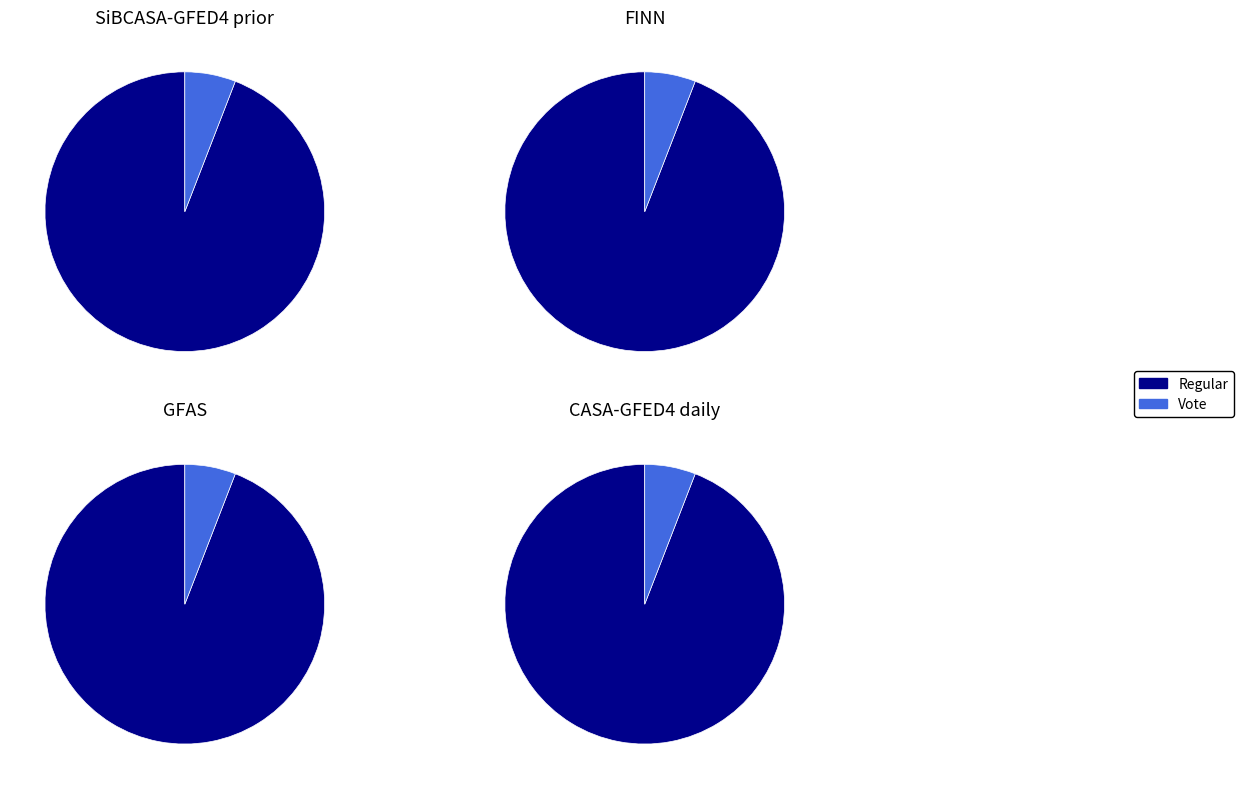

How many segments does this pie chart have?

2